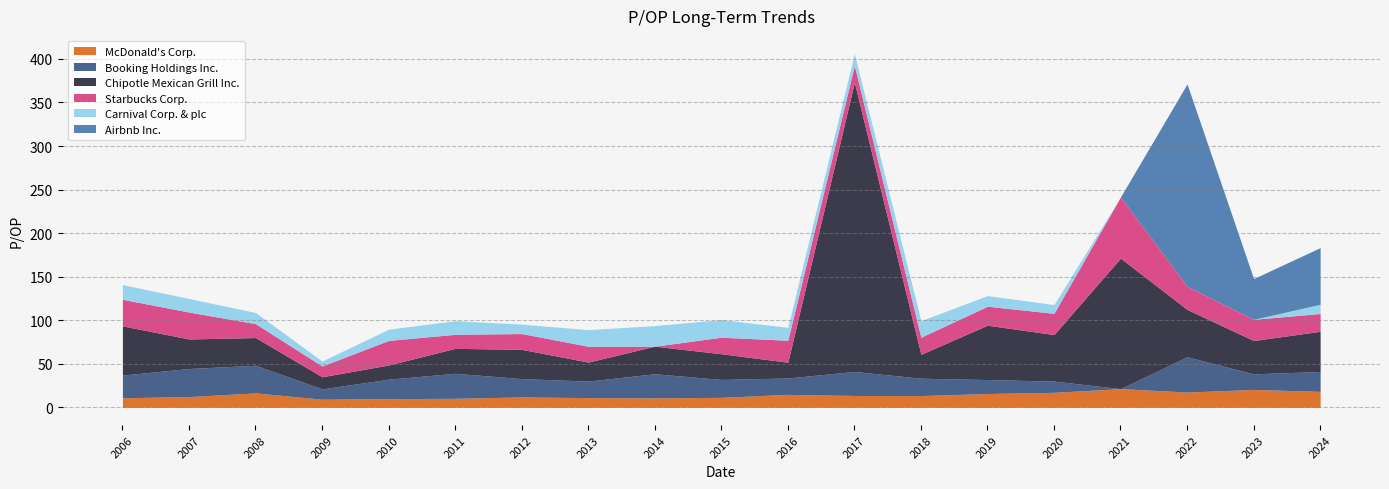

Which series changed the most between 2006-02-27 and 2009-02-25?

Chipotle Mexican Grill Inc.